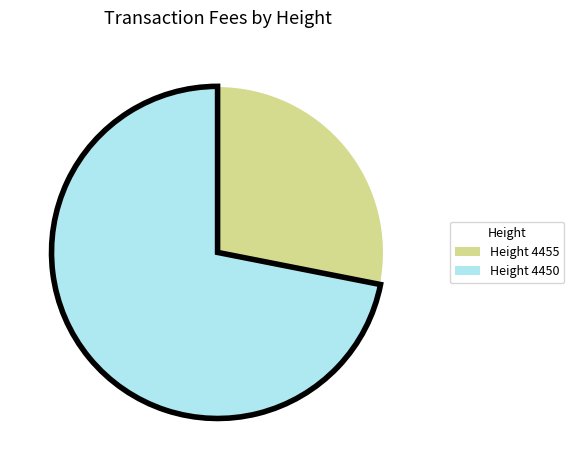

Does any single category account for the majority?

Yes